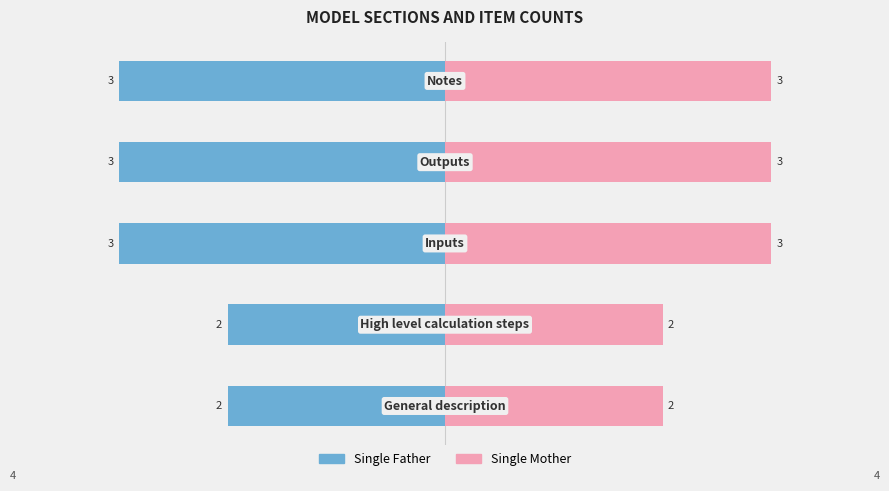

How many distinct data groups are displayed?

2